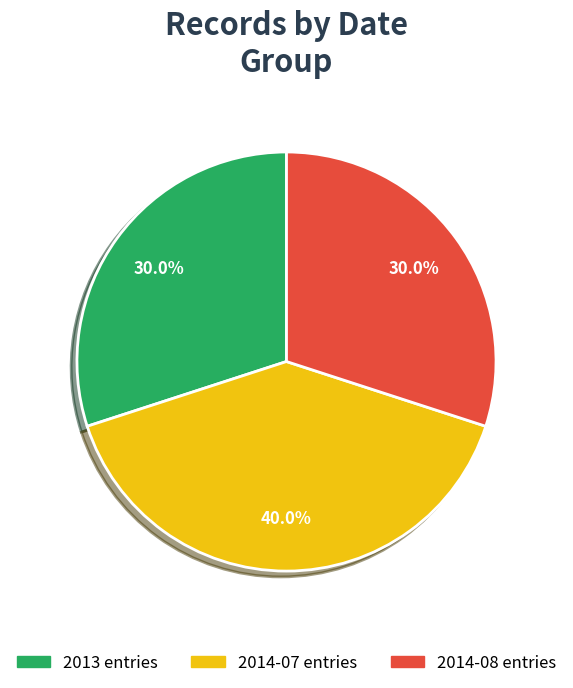

Combined, do 2014-07 entries and 2013 entries account for over 50%?

Yes